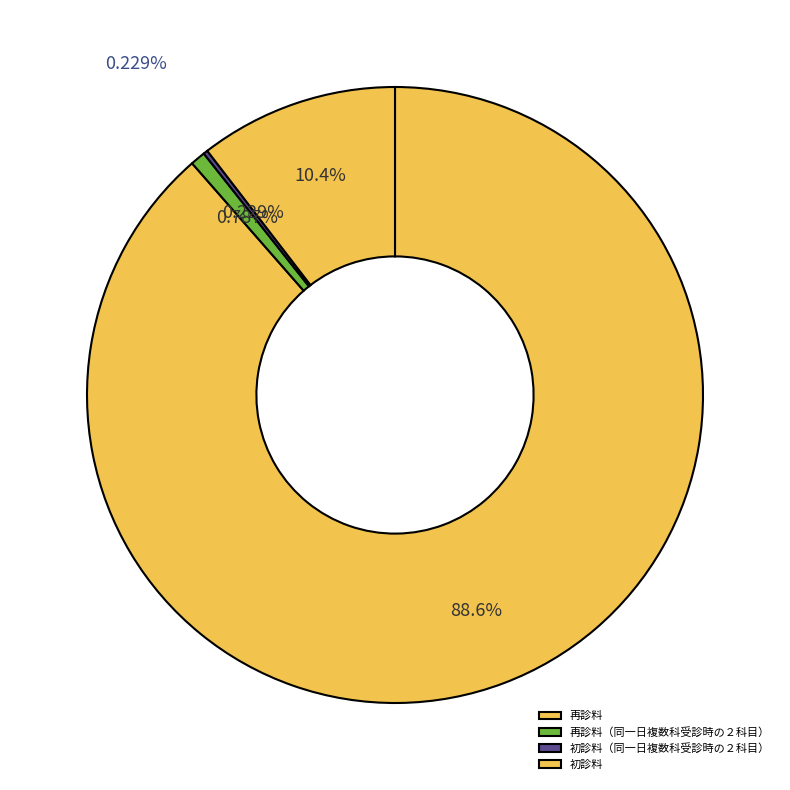

Which slice represents more than half of the pie?

再診料